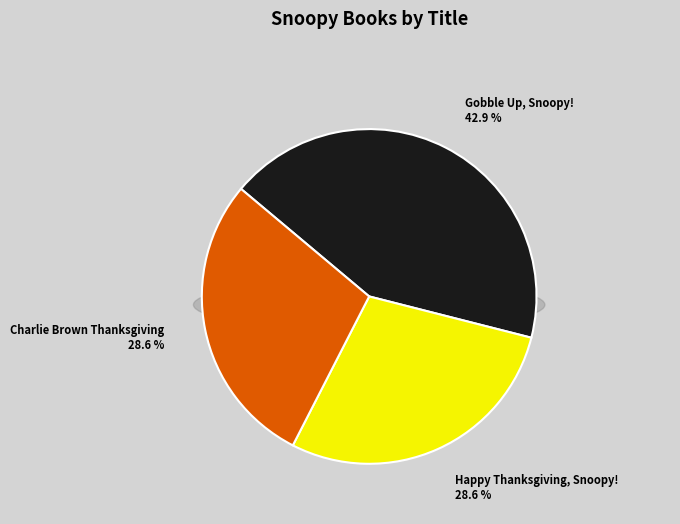

Does Charlie Brown Thanksgiving represent more than half of the total?

No